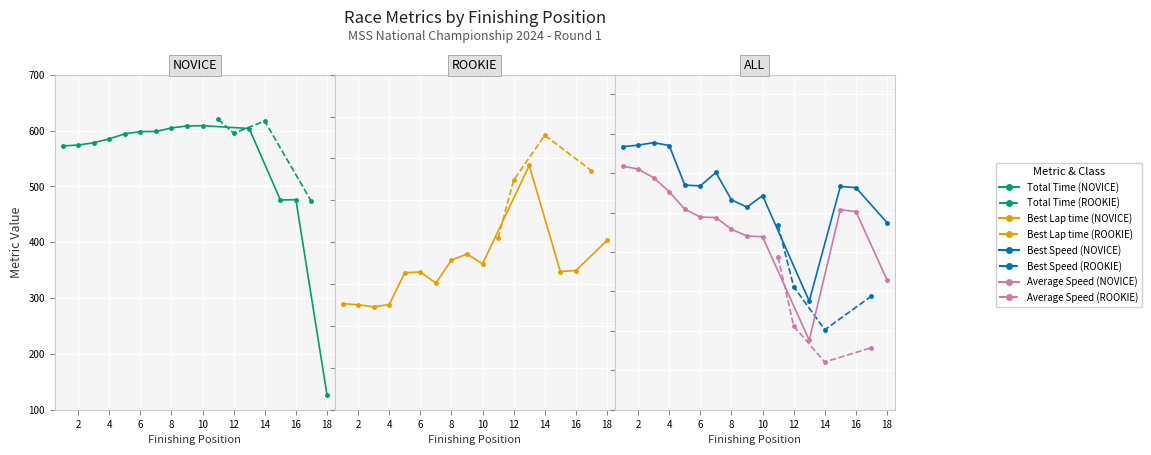

At 9, list the series in order from largest to smallest.

Total Time, Best Lap time, Best Speed, Average Speed